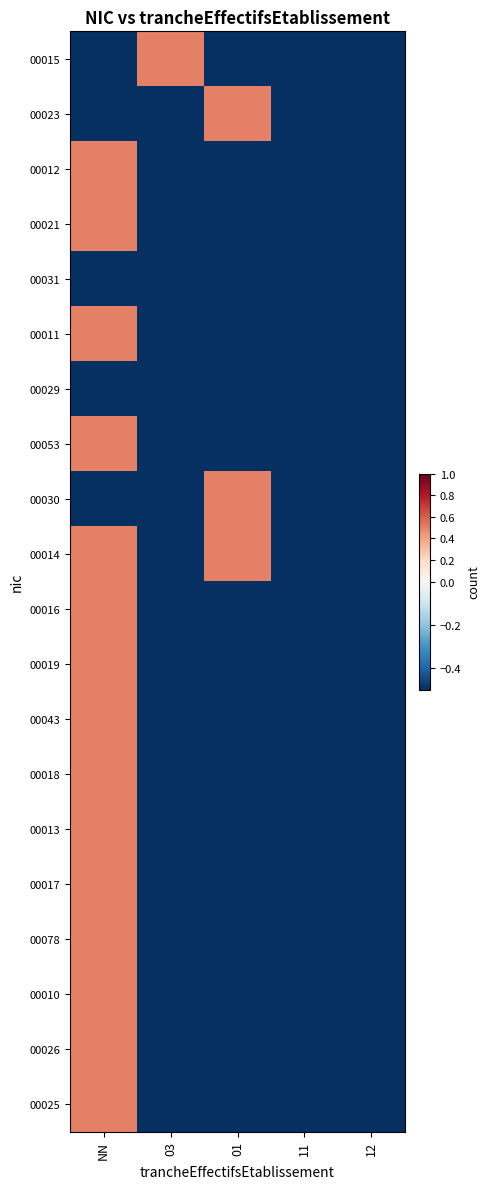

At how many categories does at least one series exceed 0?

3